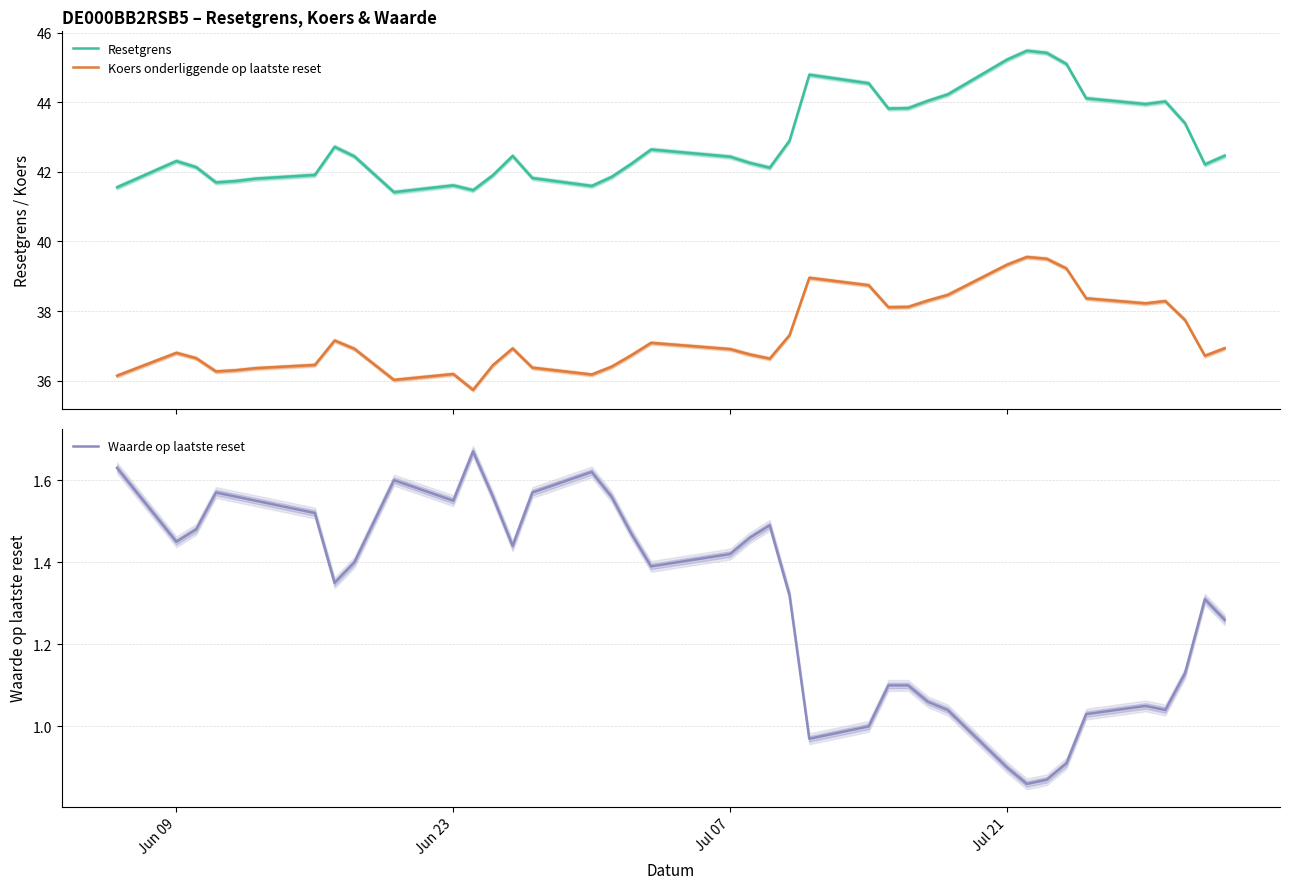

How many values in the Resetgrens series are below 42?

12